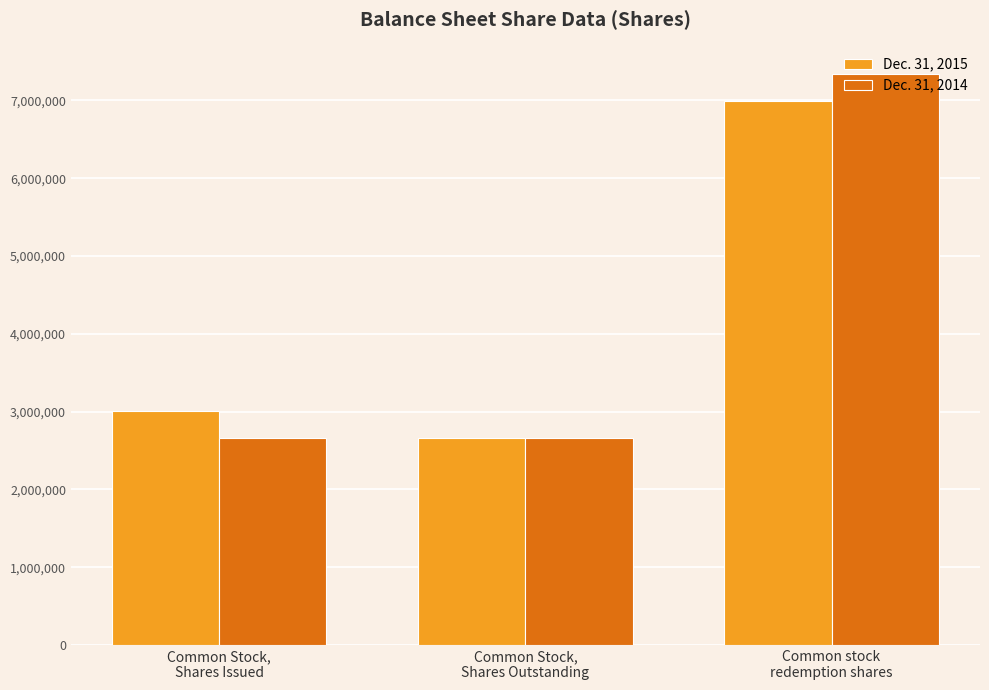

What is the greatest value displayed?

7341017